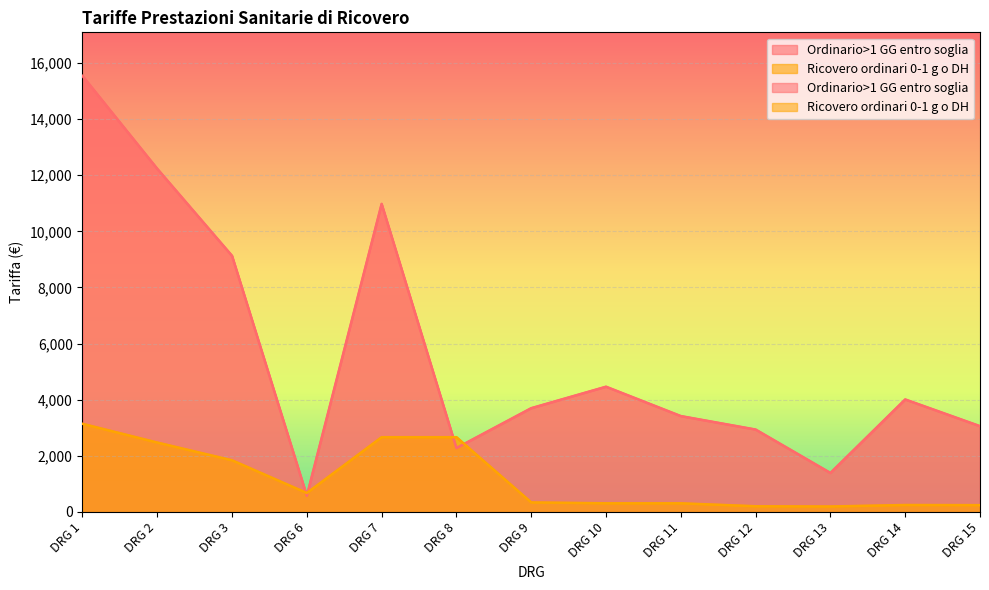

Which series has the largest total across all categories?

Ordinario>1 GG entro soglia